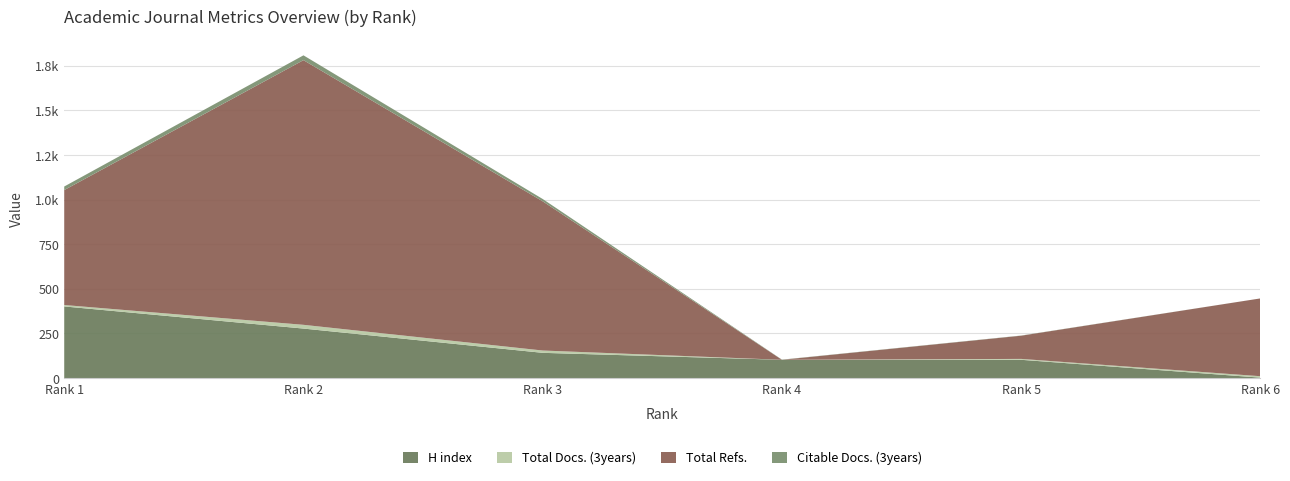

Reading right to left, list all the values displayed in this chart.

H index: 2	102	102	141	277	401
Total Docs. (3years): 8	5	0	13	21	8
Total Refs.: 436	130	0	836	1483	644
Citable Docs. (3years): 0	1	1	13	27	20